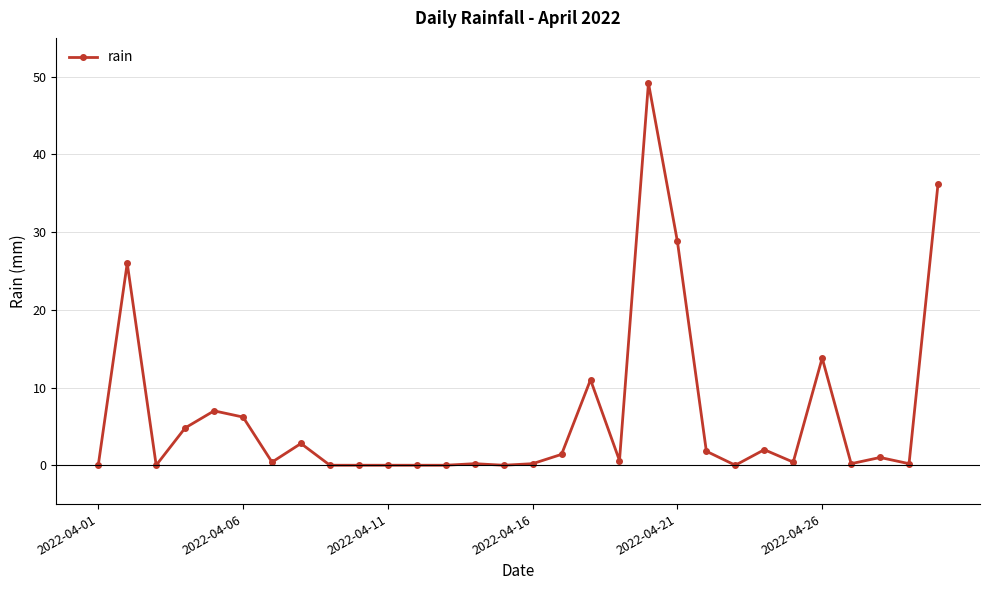

What is the value of the 4th point from the left?

4.8